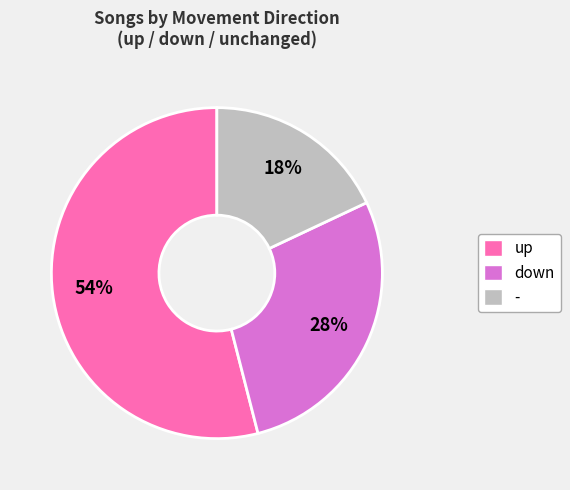

Is down the majority of the pie?

No